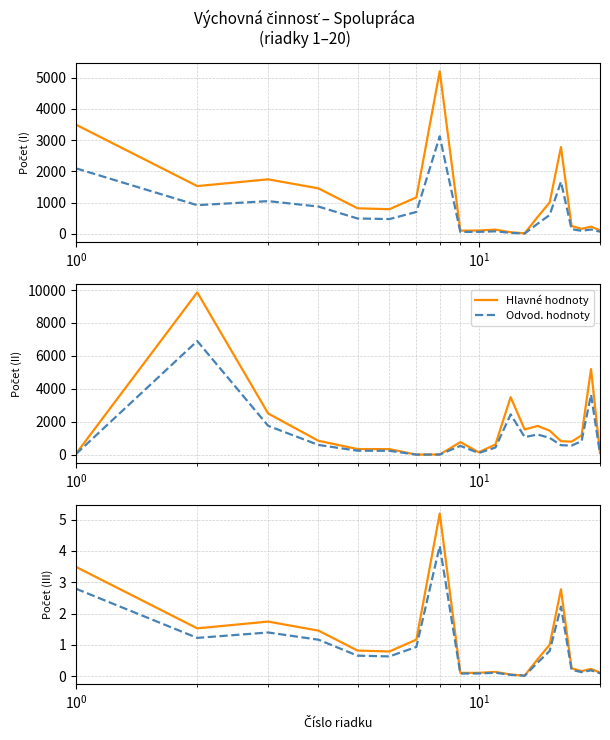

True or false: Hlavné hodnoty and Odvod. hodnoty intersect in this chart.

False